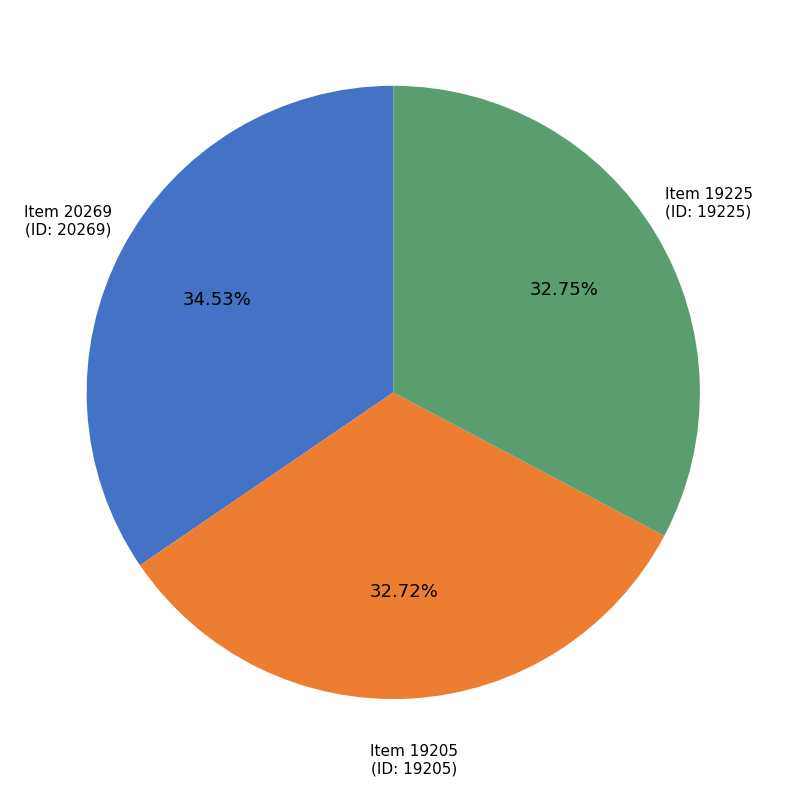

What portion of the pie excludes Item 19205?

67.3%